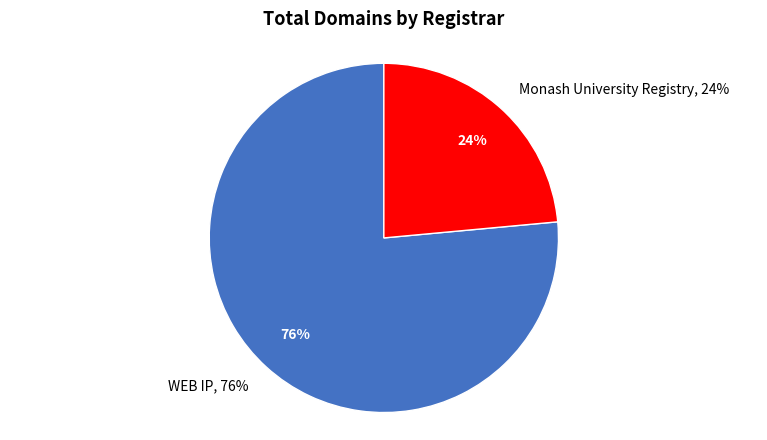

Is there a majority slice in this chart?

Yes